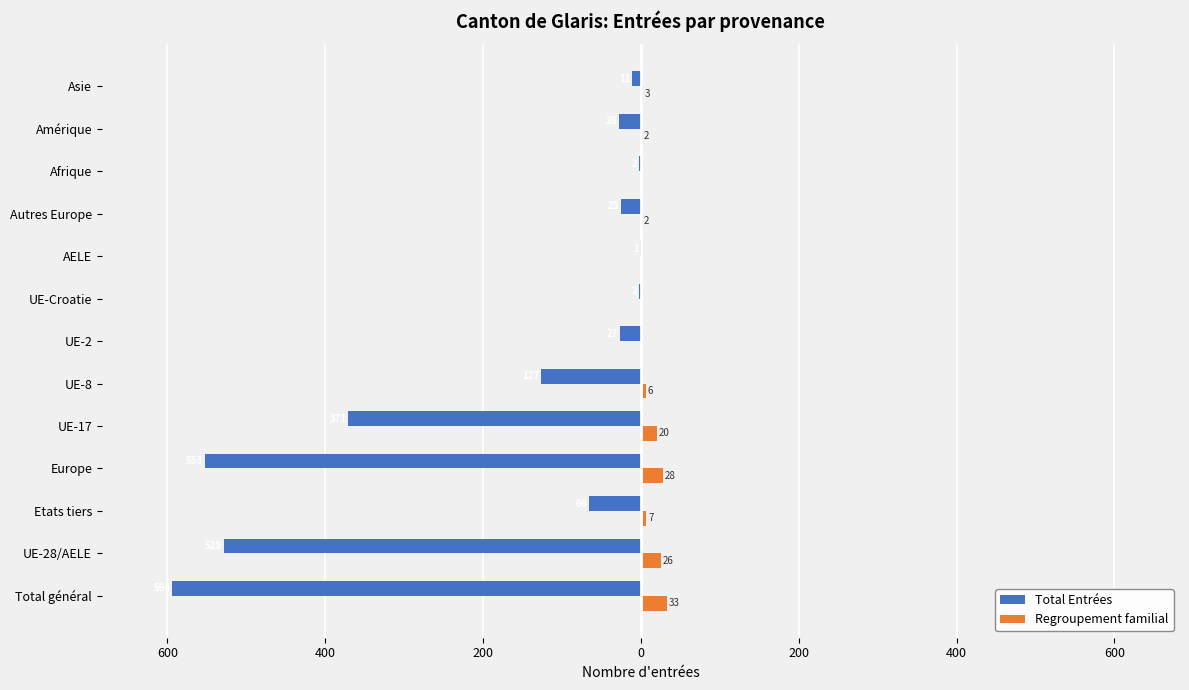

Reading left to right, extract all data points from this chart.

Total Entrées: -594	-528	-66	-553	-371	-127	-27	-2	-1	-25	-2	-28	-11
Regroupement familial: 33	26	7	28	20	6	0	0	0	2	0	2	3